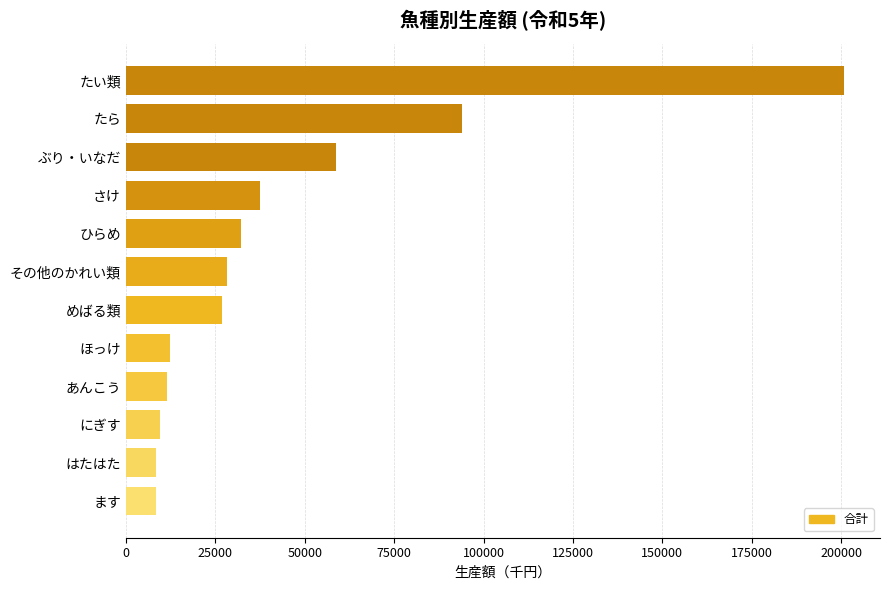

True or false: the data shows 8290 at ます.

True